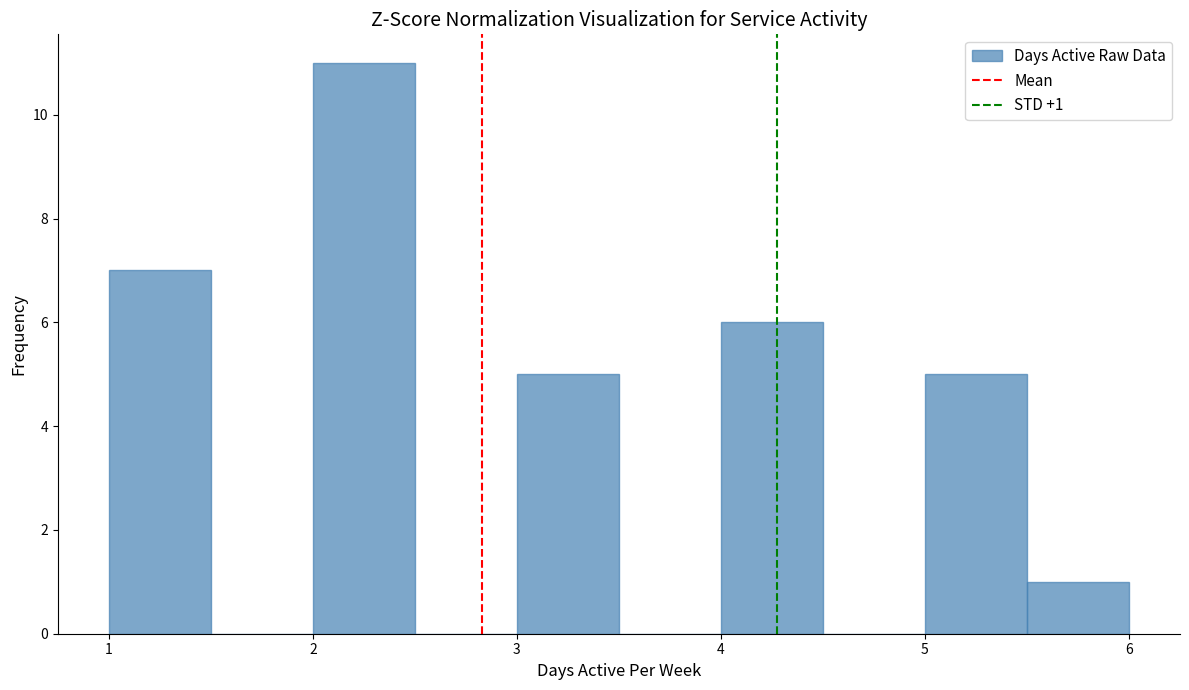

Which range on the x-axis has the tallest bar?

2.0 to 2.5